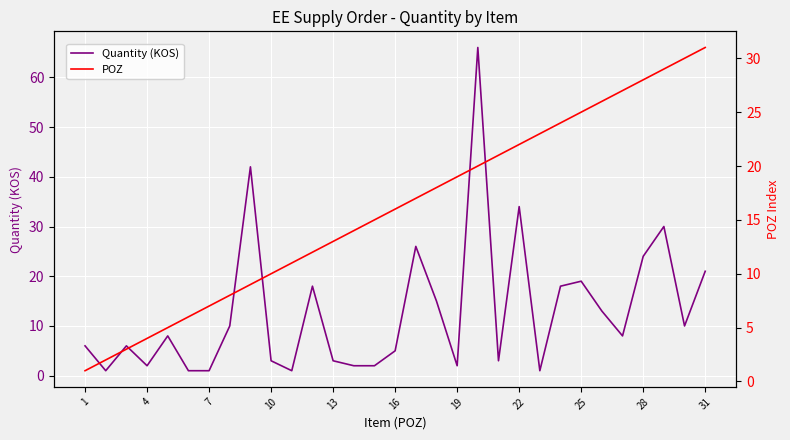

Which series has the widest spread of values?

Quantity (KOS)